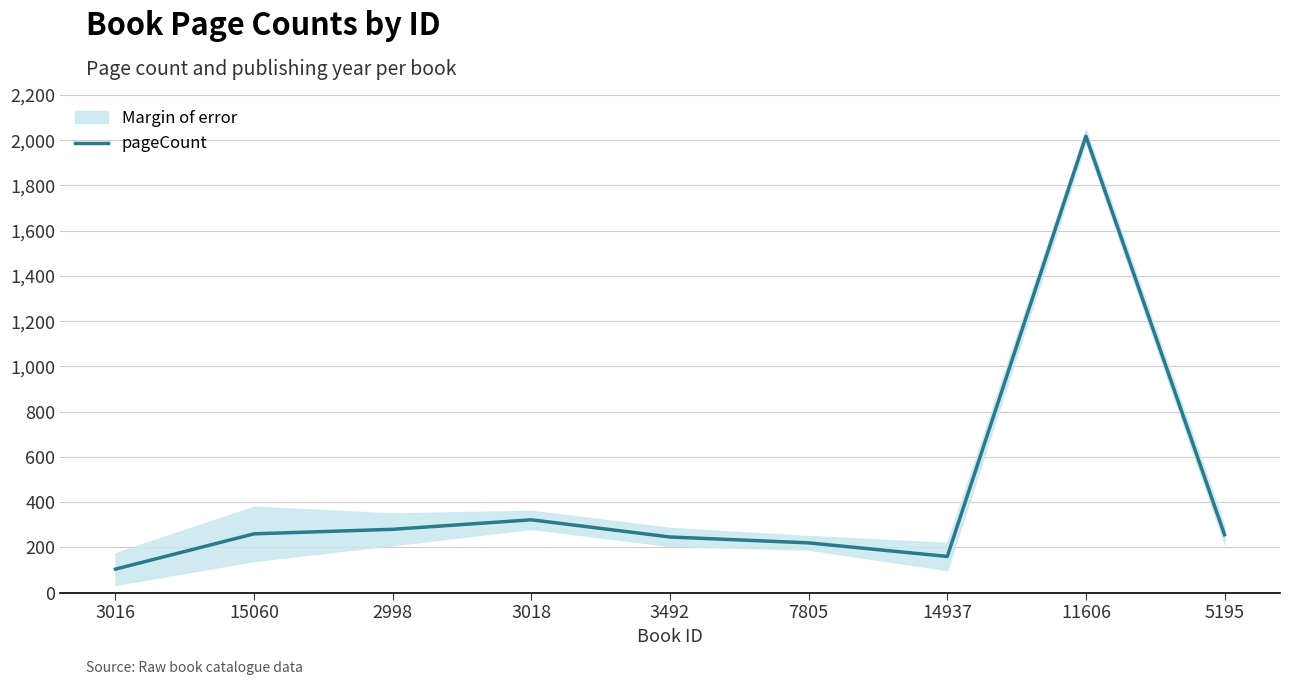

At which label is the value closest to 1061?

3018